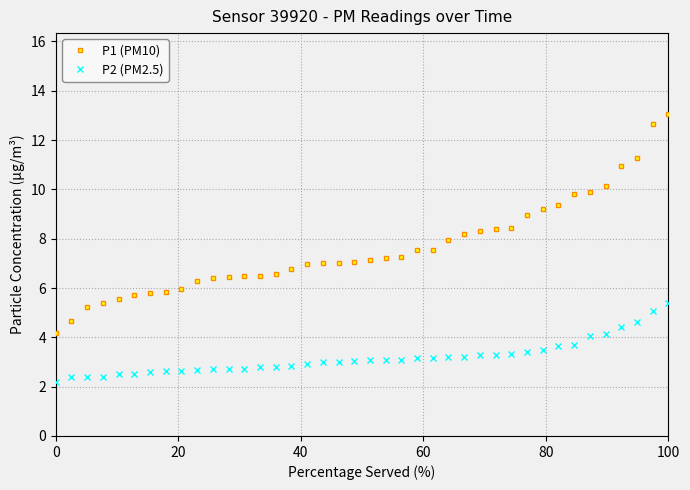

Which series has the largest range (max minus min)?

P1 (PM10)